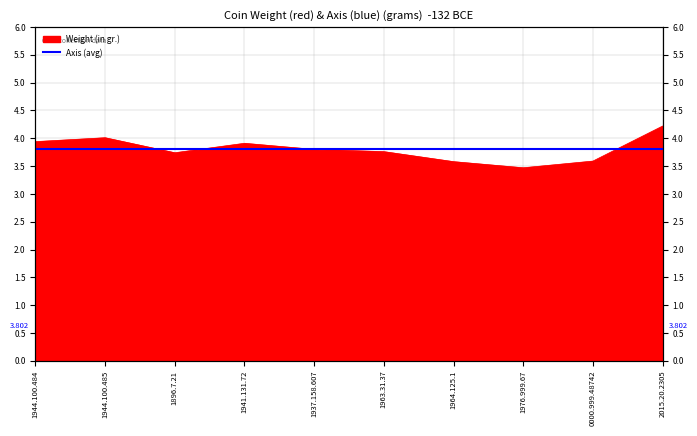

What is the label of the 7th point from the right?

1941.131.72